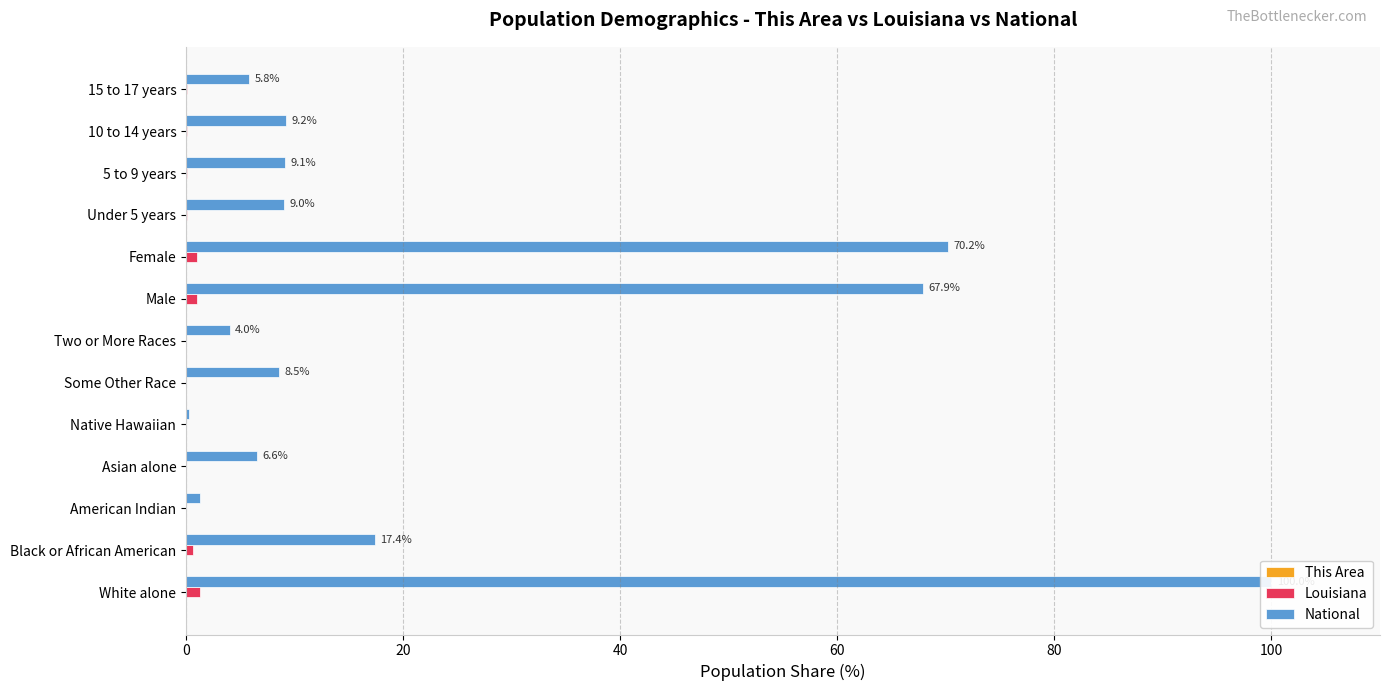

What is the spread (max minus min) of values at 15 to 17 years?

5.8